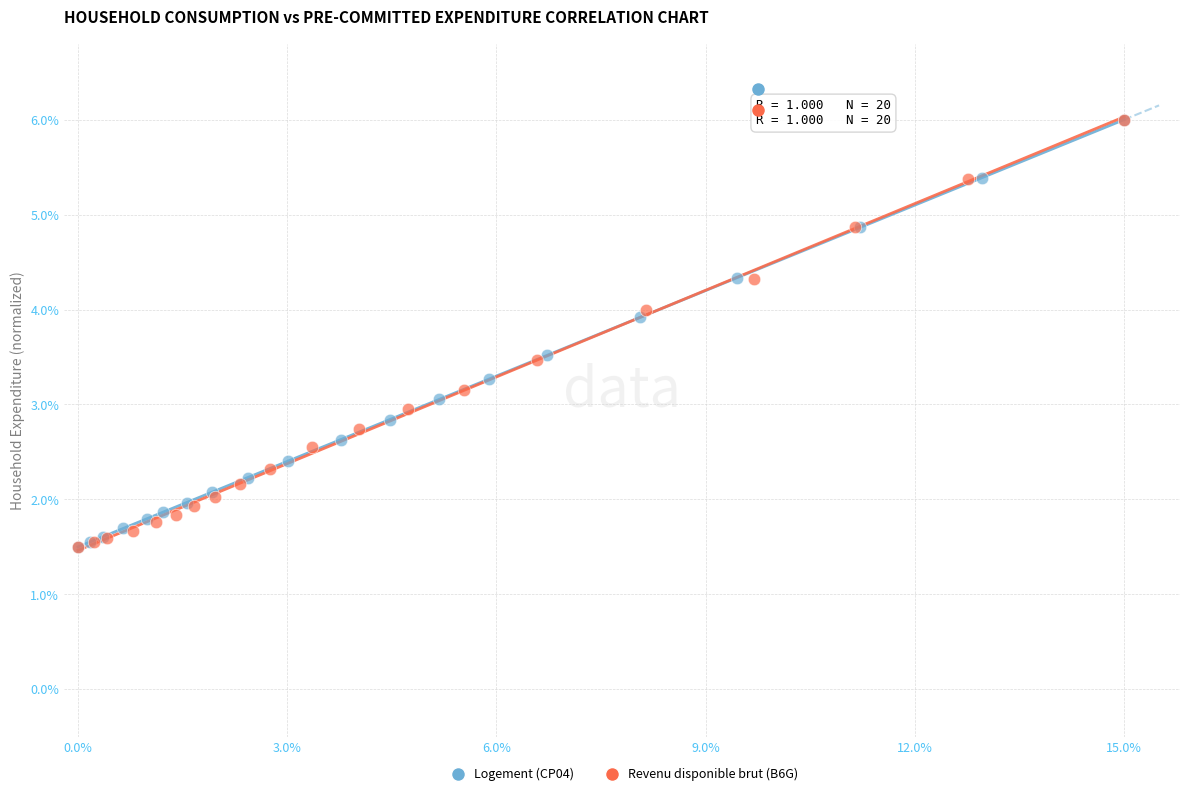

What are all the series names shown in the legend?

Logement (CP04), Revenu disponible brut (B6G)